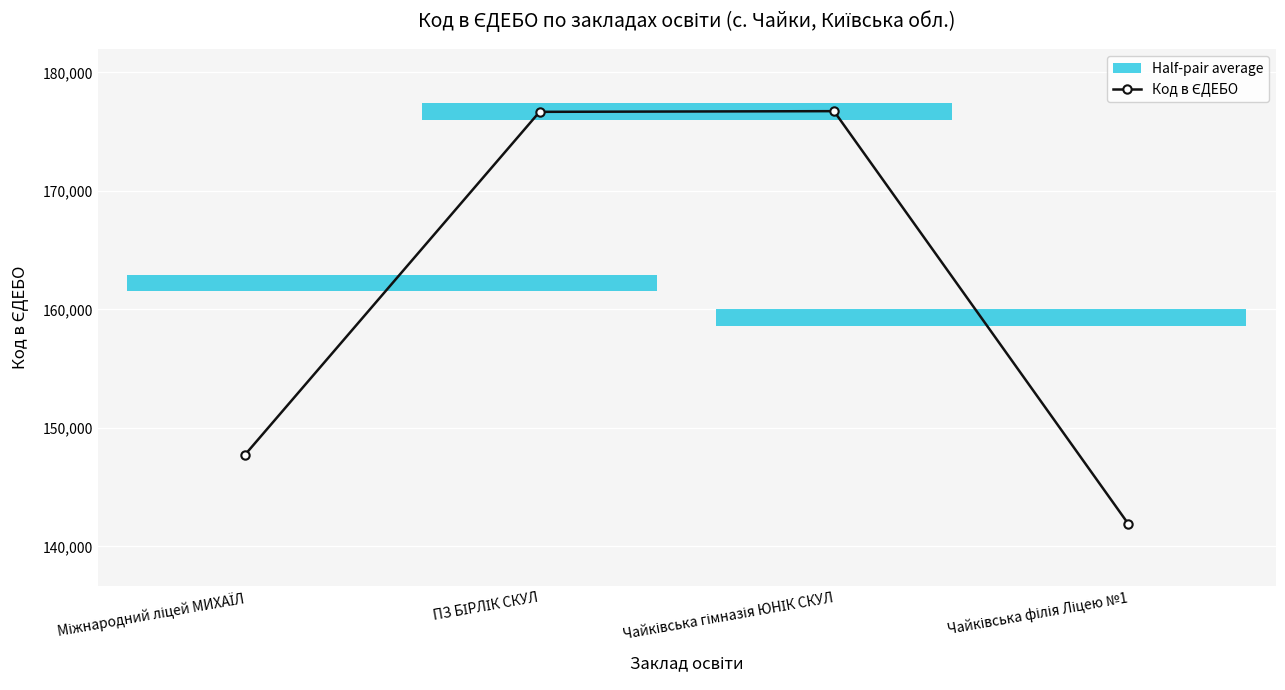

What position from the left is Чайківська філія Ліцею №1?

4